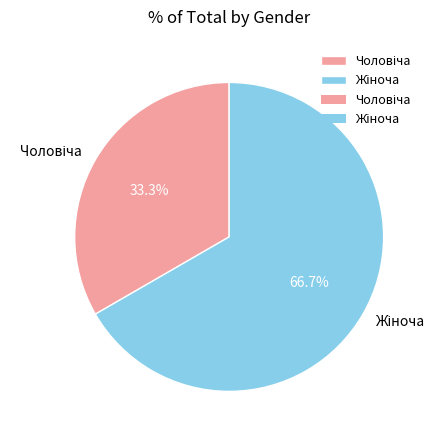

Is there a majority slice in this chart?

Yes